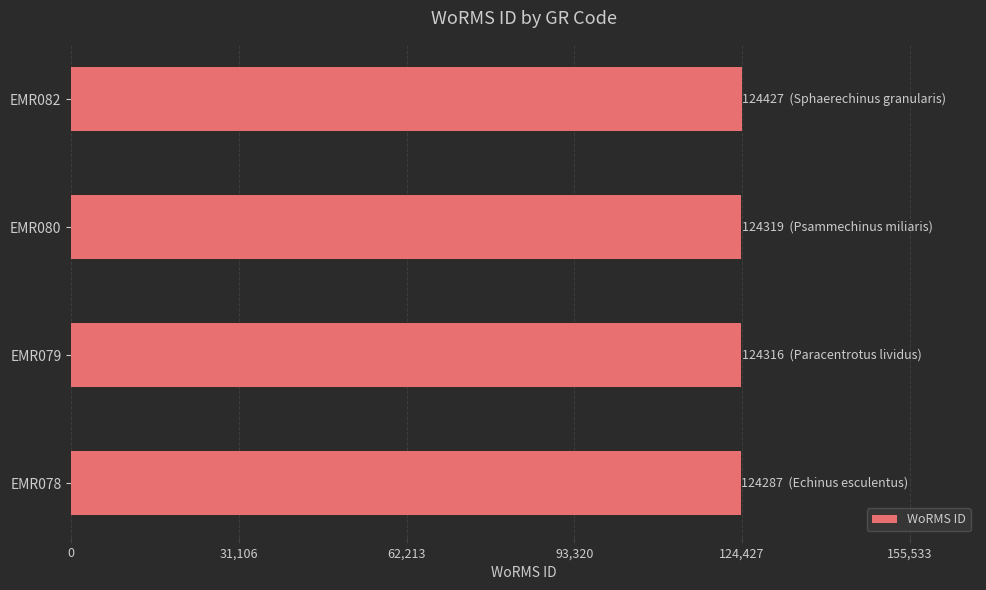

What is the minimum value shown in the chart?

124287